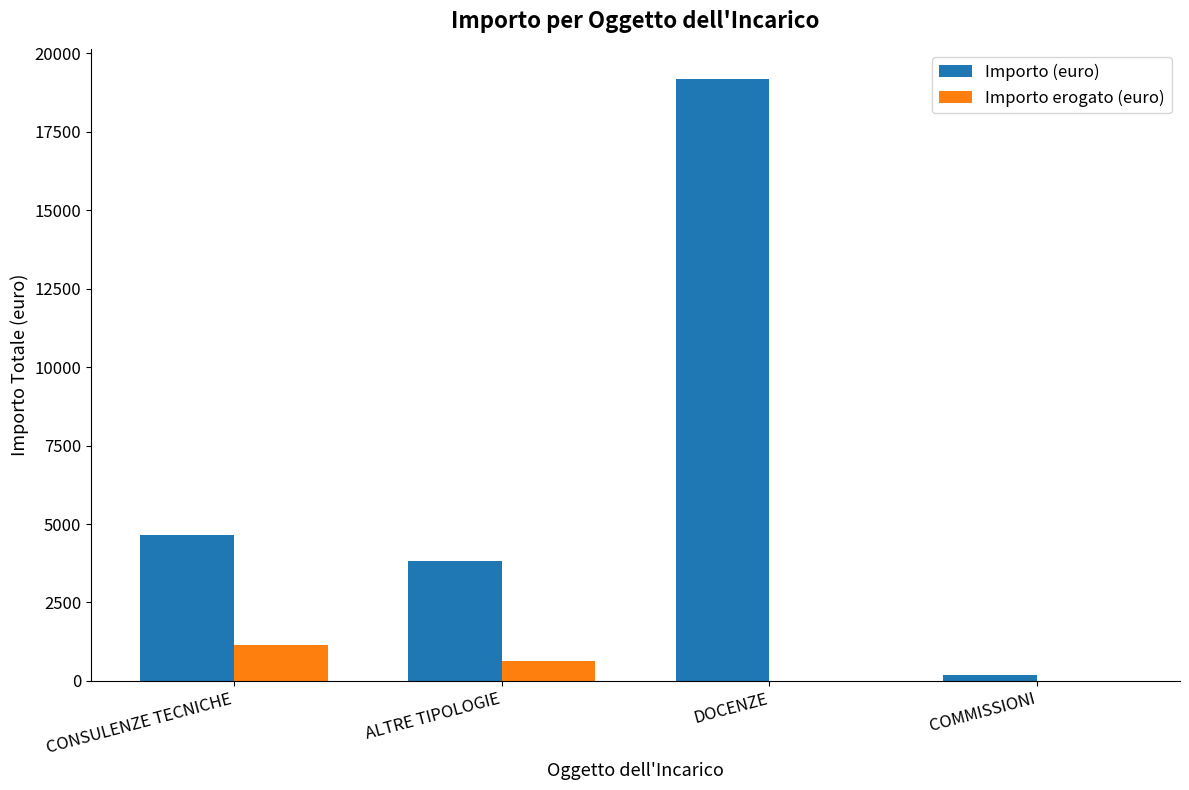

What is the sum of all Importo erogato (euro) values?

1790.0